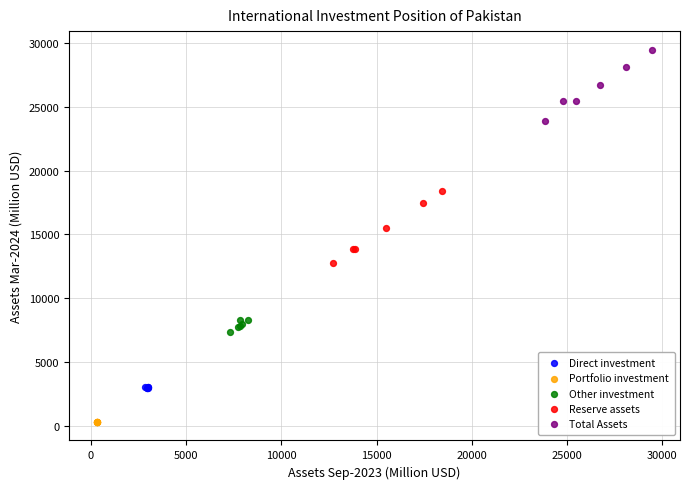

Which series contains the highest Y value?

Total Assets